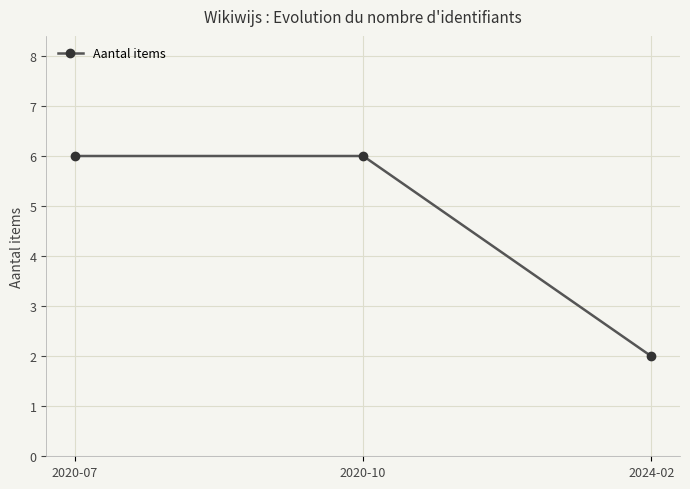

What position from the left is 2020-07?

1